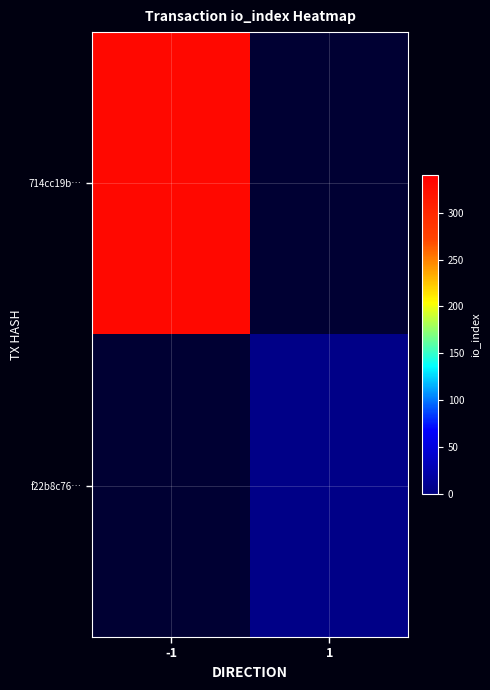

How many distinct data groups are displayed?

2